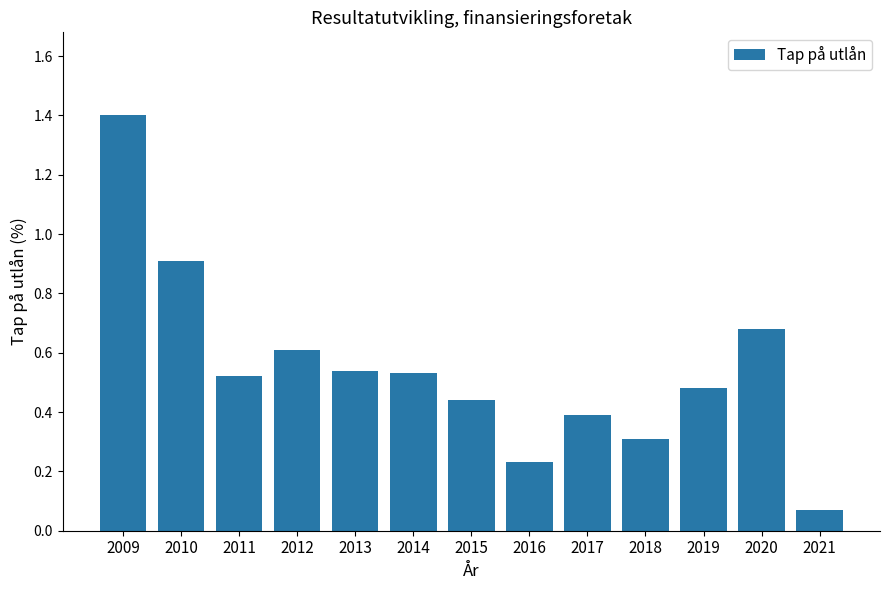

Read the value at 2010.

0.9